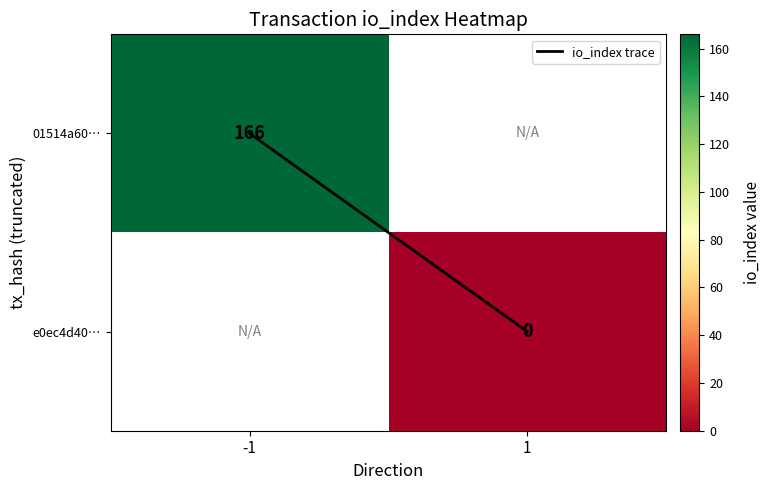

What is the maximum value shown in the chart?

166.0